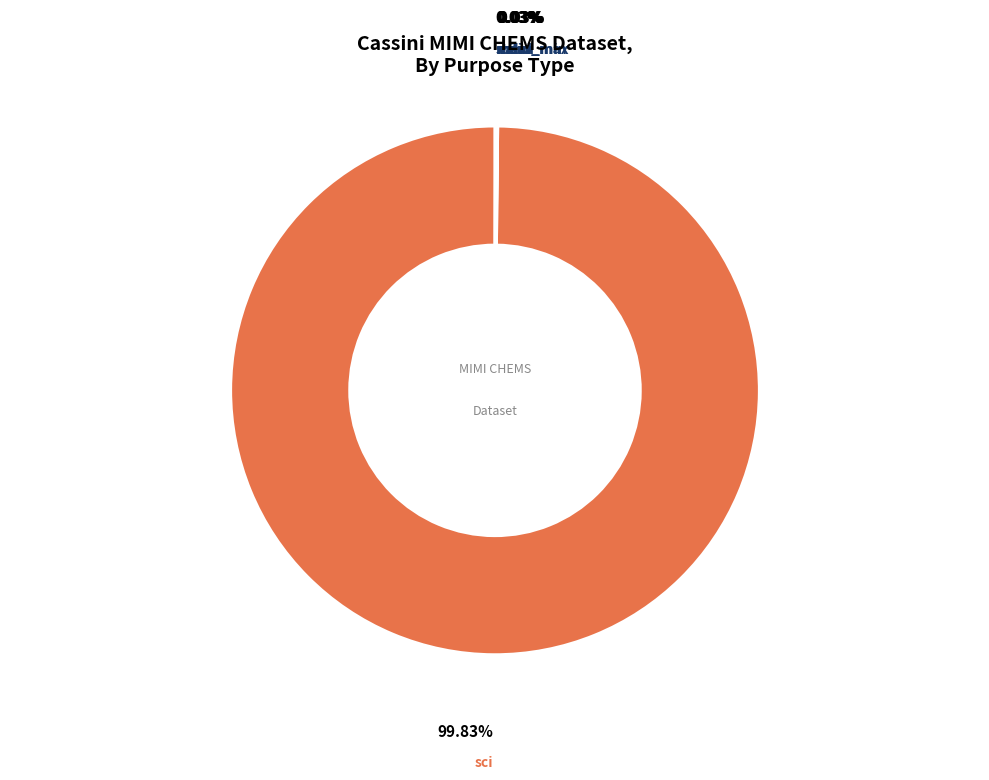

Which category has the biggest portion of the pie?

sci